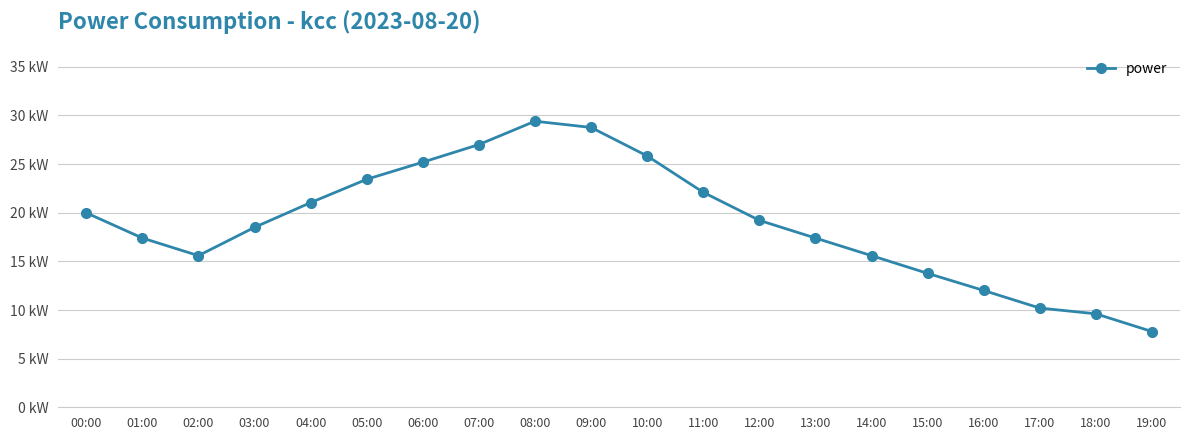

Is this an area chart (filled region under the line)?

No